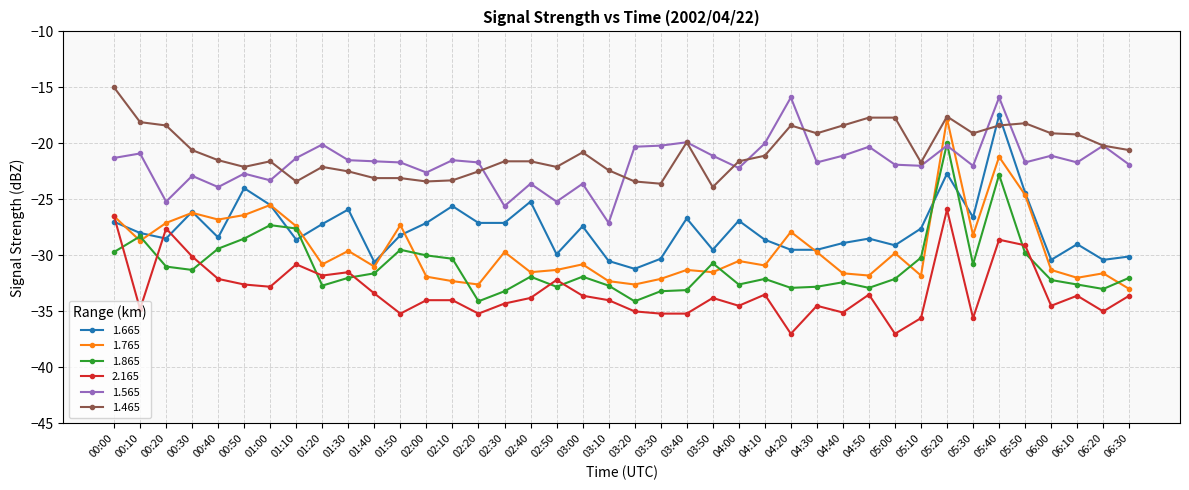

What is the highest value of the 1.565 series?

-15.9